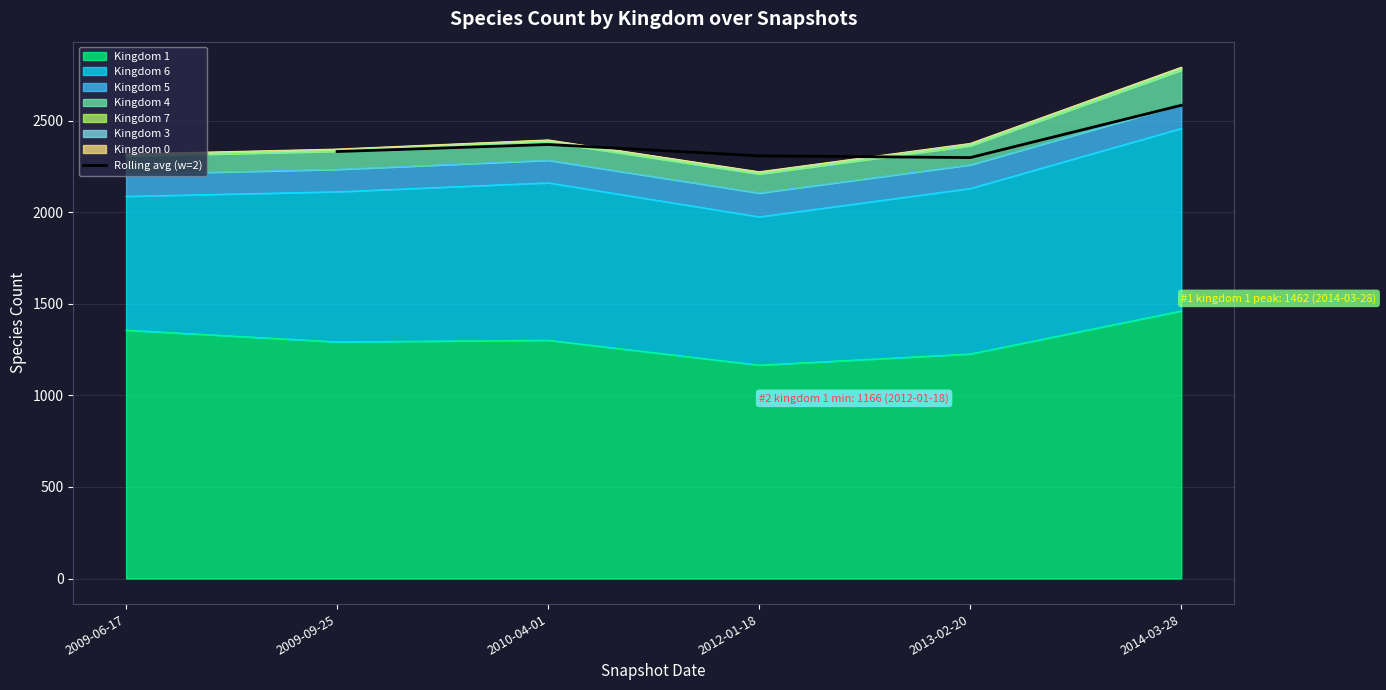

The value of Rolling avg (w=2) at 2012-01-18 is 2309.0. True or false?

True